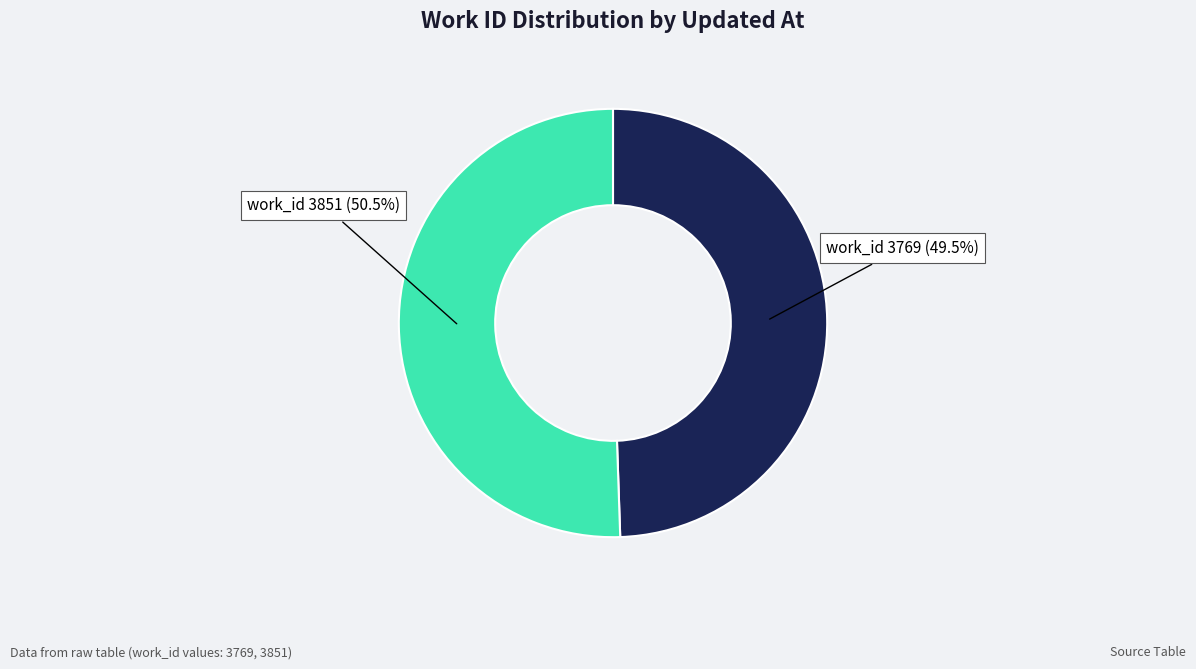

How many slices are in this pie chart?

2